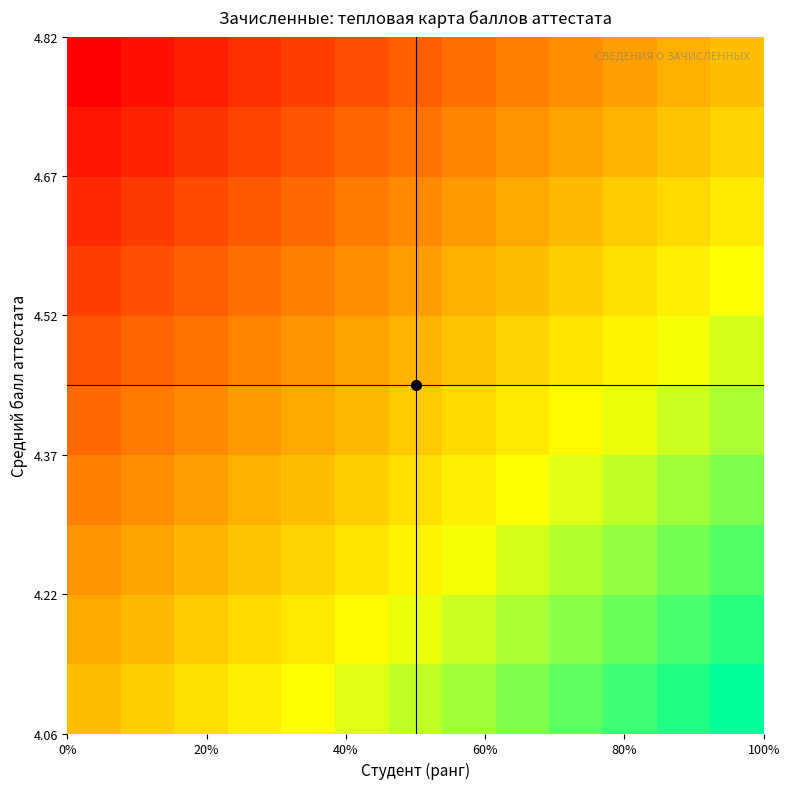

How many distinct data groups are displayed?

10